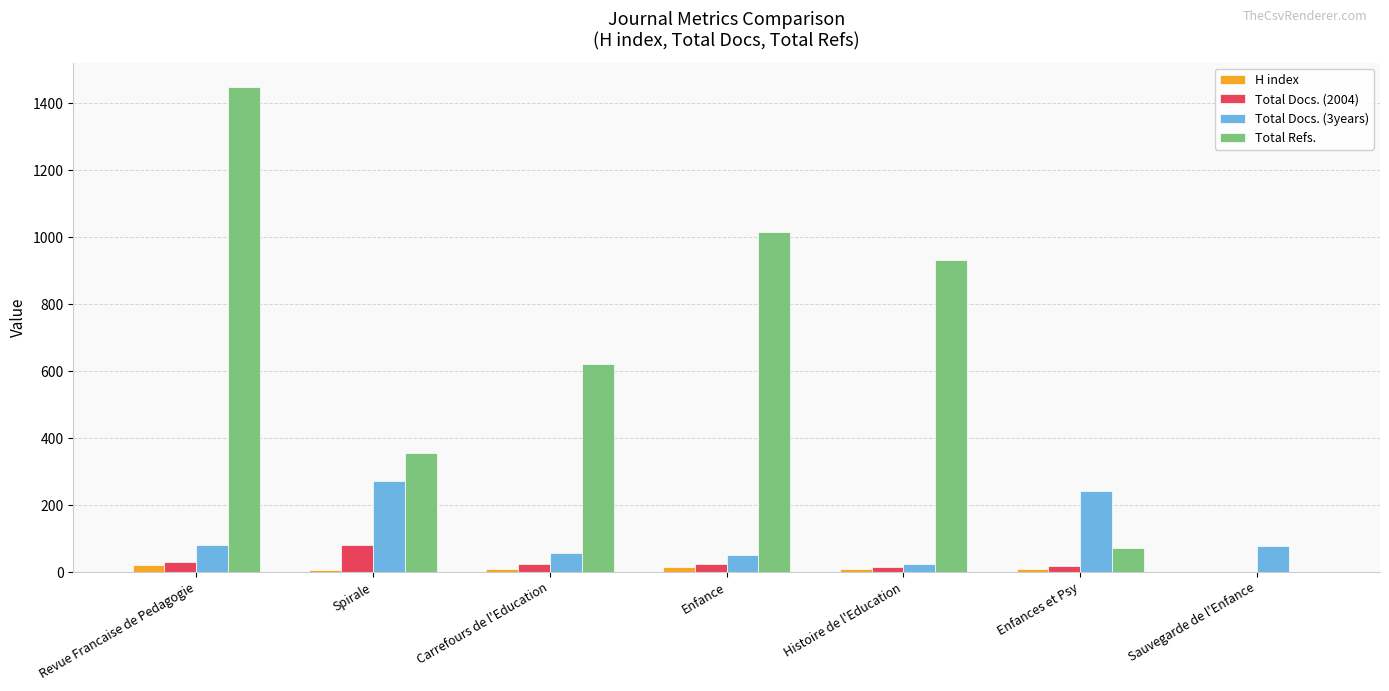

Is the value of Total Docs. (2004) at Enfance greater than the value of Total Refs. at Spirale?

No